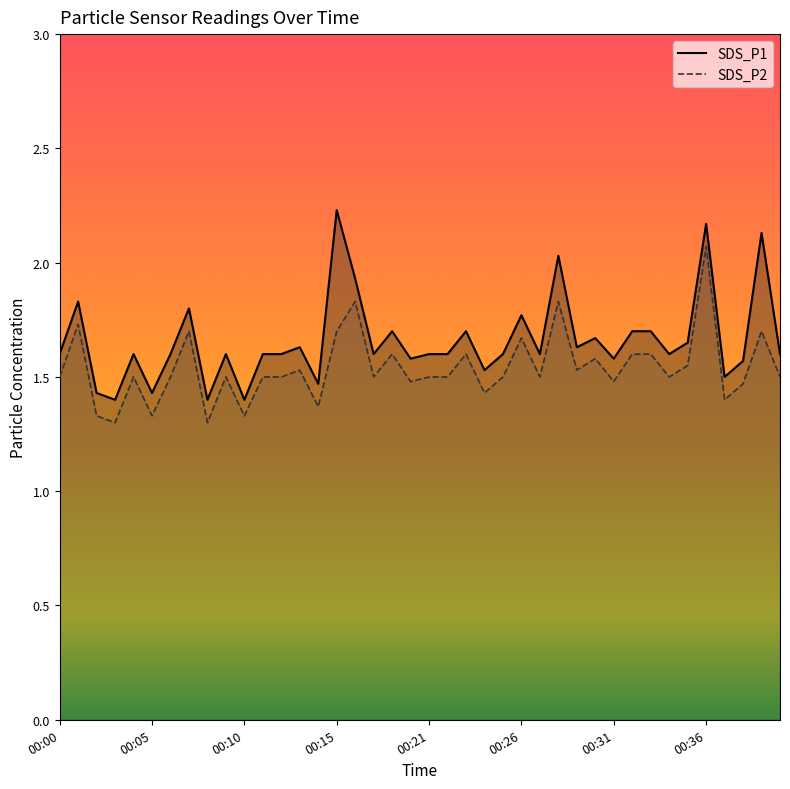

What is the sum of the SDS_P1 values at 18 and 25?

3.5